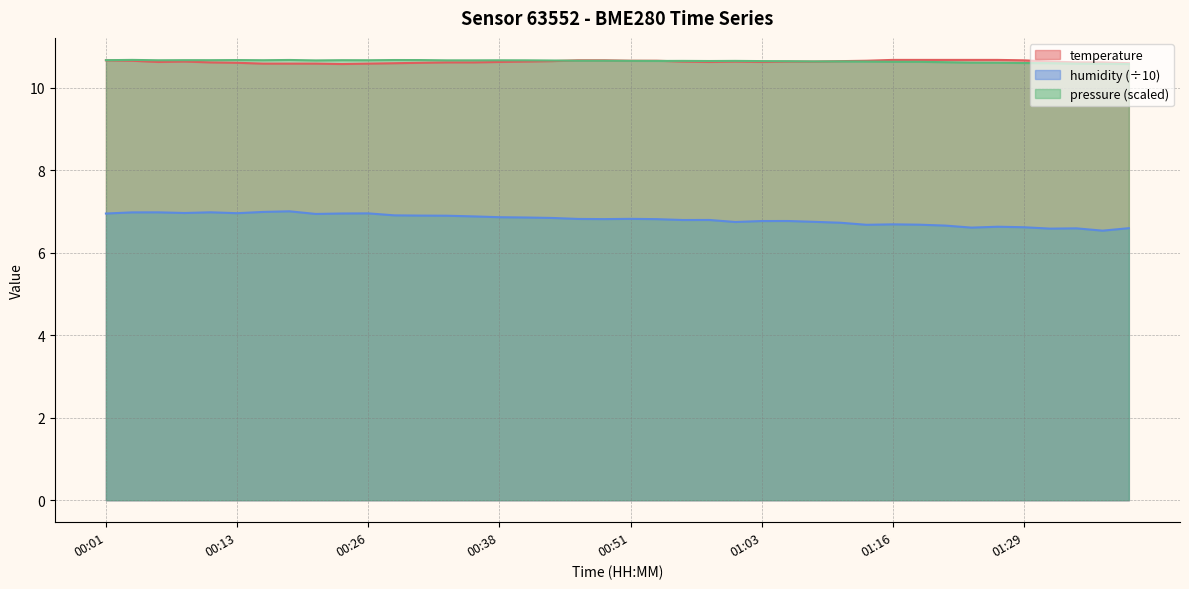

Reading left to right, extract all data points from this chart.

temperature: 10.7	10.7	10.6	10.6	10.6	10.6	10.6	10.6	10.6	10.6	10.6	10.6	10.6	10.6	10.6	10.6	10.6	10.6	10.7	10.7	10.7	10.7	10.6	10.6	10.6	10.6	10.6	10.6	10.6	10.7	10.7	10.7	10.7	10.7	10.7	10.7	10.6	10.6	10.6	10.6
humidity: 6.9	7.0	7.0	7.0	7.0	7.0	7.0	7.0	6.9	6.9	7.0	6.9	6.9	6.9	6.9	6.9	6.9	6.8	6.8	6.8	6.8	6.8	6.8	6.8	6.7	6.8	6.8	6.7	6.7	6.7	6.7	6.7	6.7	6.6	6.6	6.6	6.6	6.6	6.5	6.6